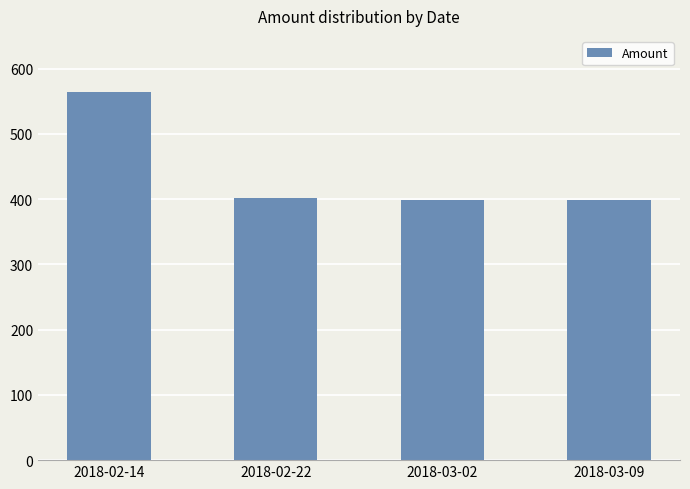

Which category has the highest value across all series?

2018-02-14